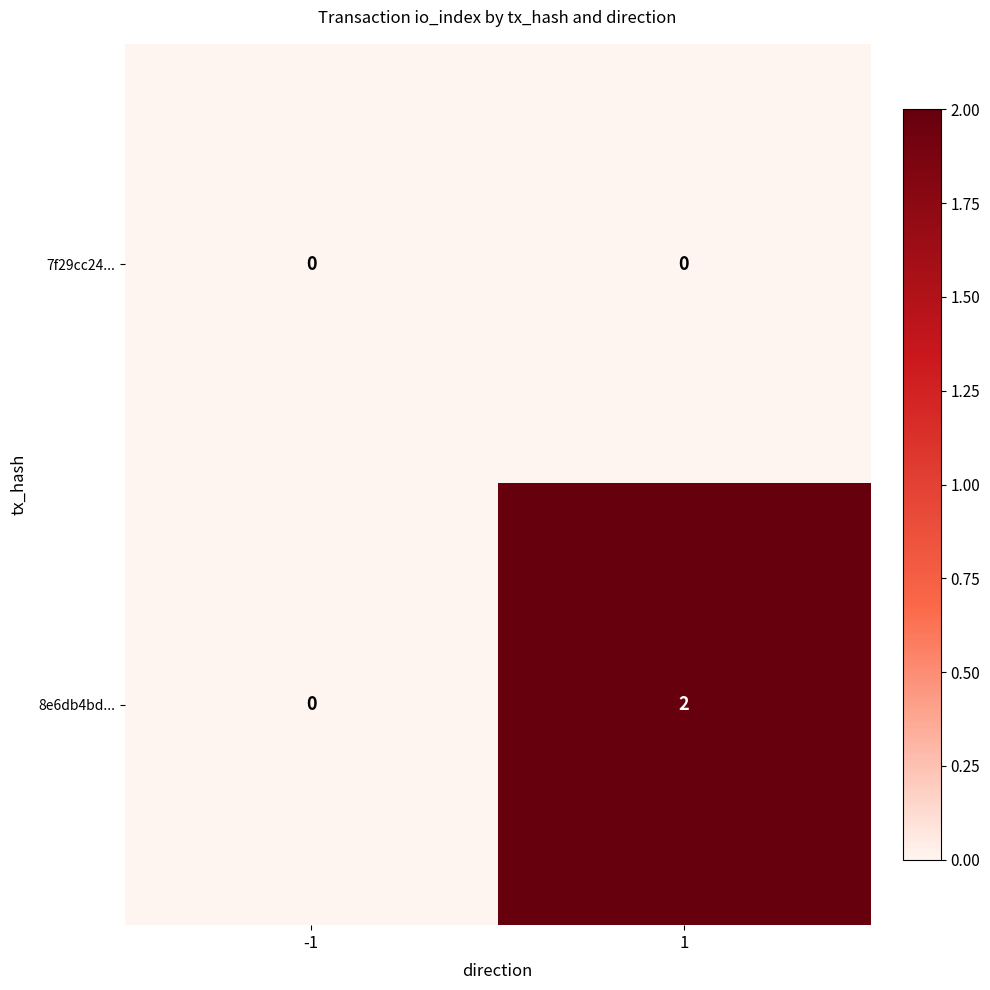

The 8e6db4bd... series shows 1 at 1. True or false?

False